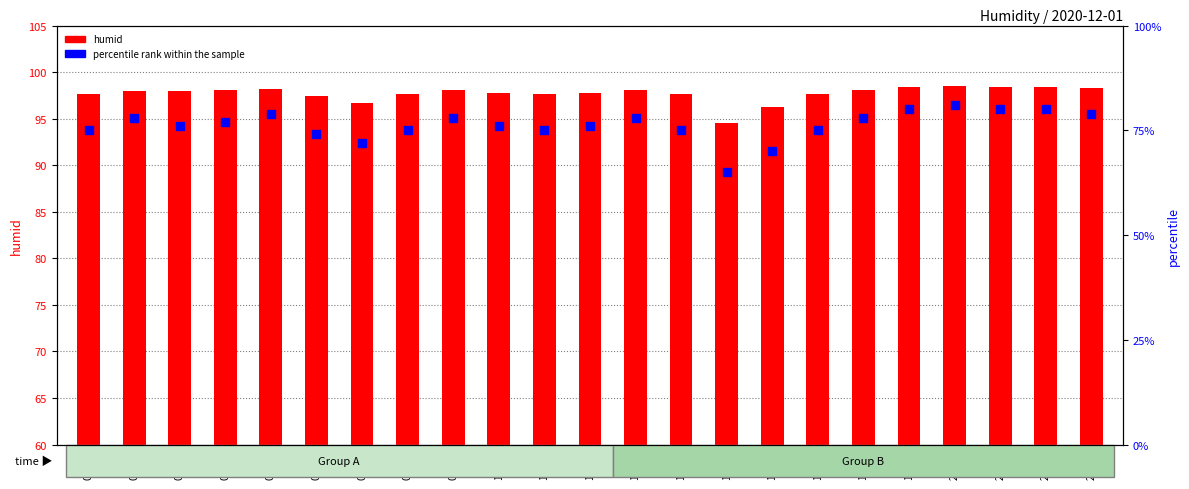

Which series contains the lowest Y value?

percentile rank within the sample